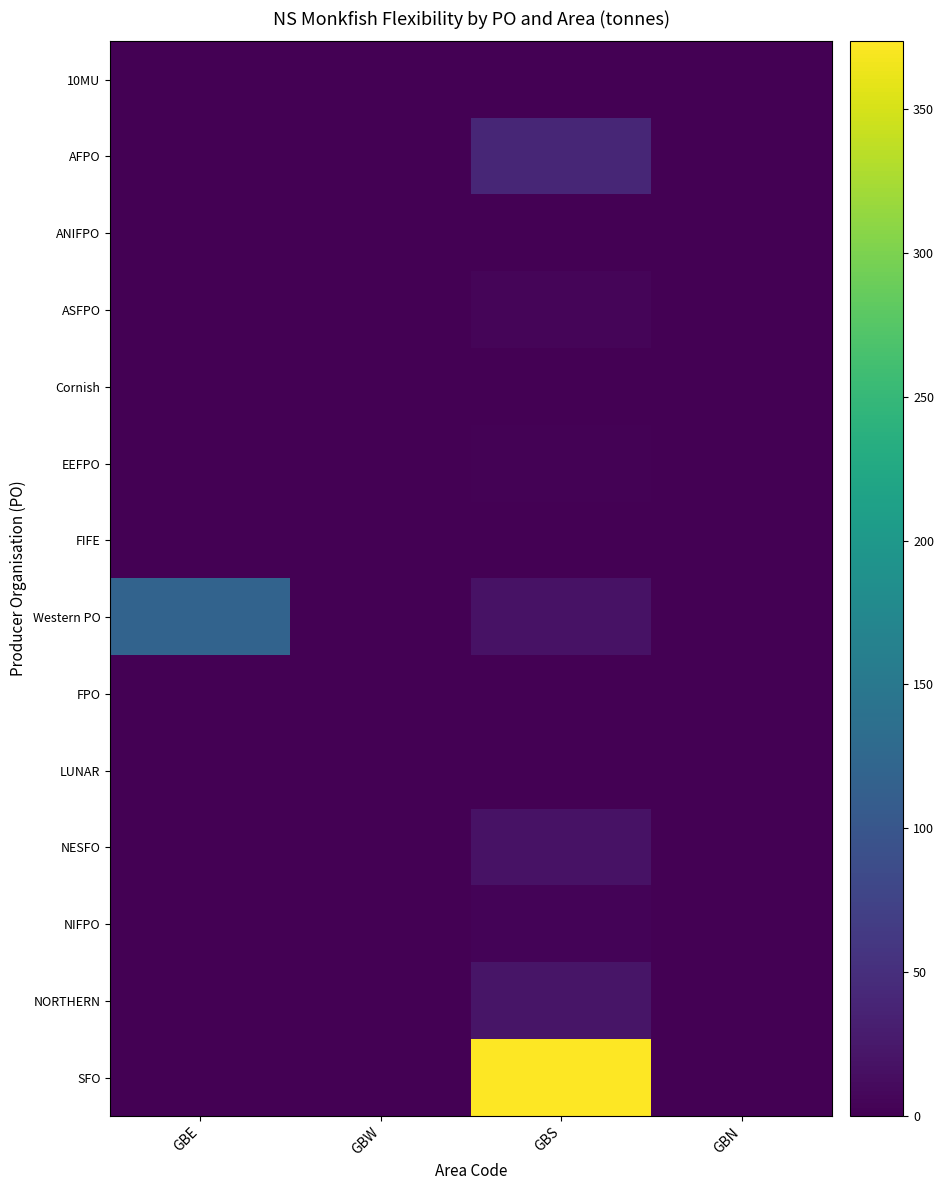

Which series has the largest range (max minus min)?

SFO